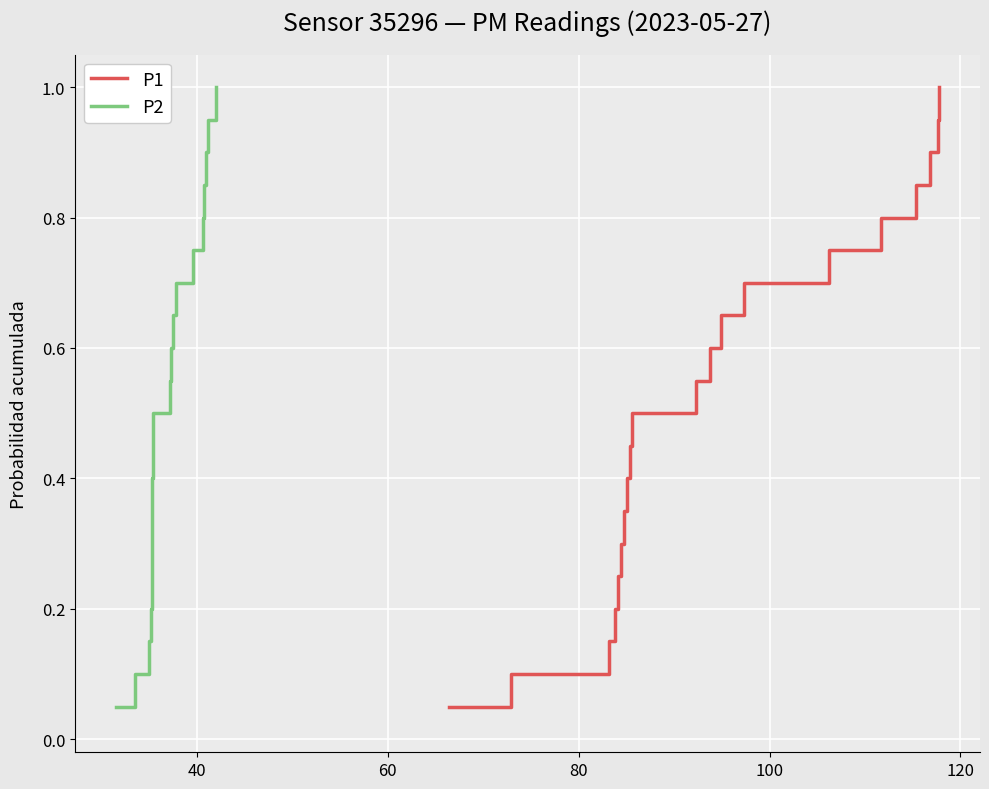

Is the value of P2 at 60 greater than the value of P1 at 8?

No